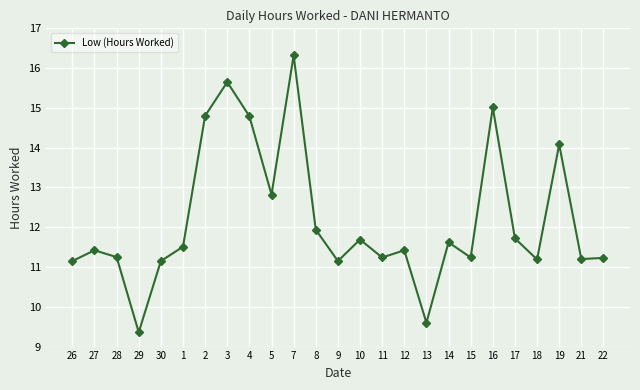

At which category does the data reach its first local peak?

27